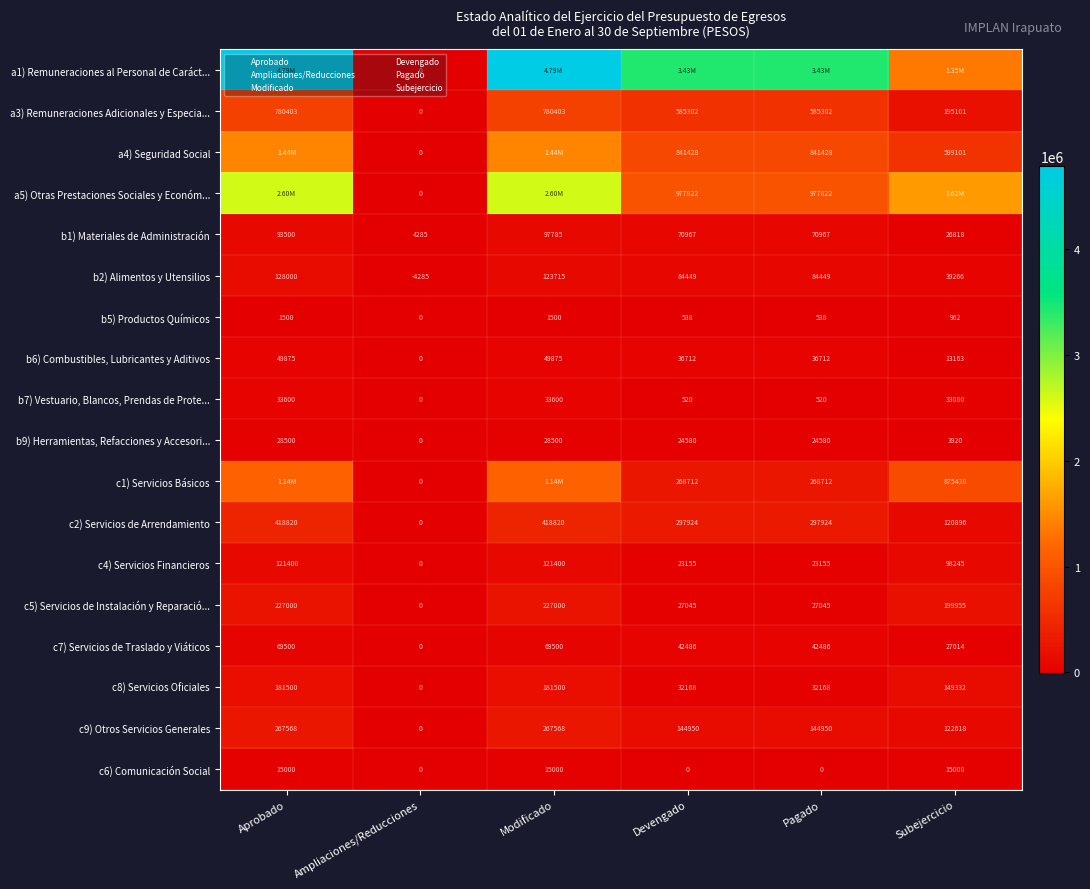

At which label does c4) Servicios Financieros first exceed 98245?

Aprobado